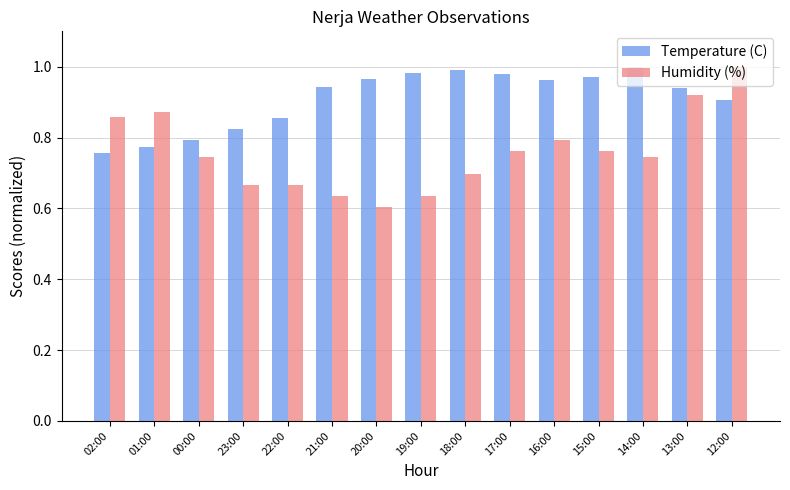

What is the difference between the maximum and second lowest values in the Temperature (C) series?

0.2